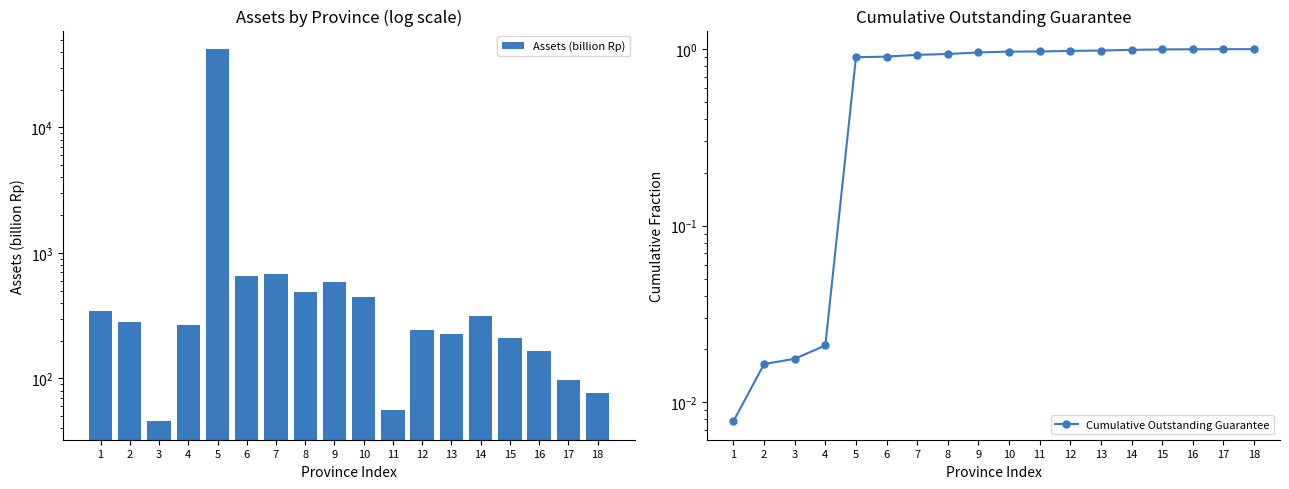

Is the value of Cumulative Outstanding Guarantee at 8 greater than the value of Assets (billion Rp) at 4?

No